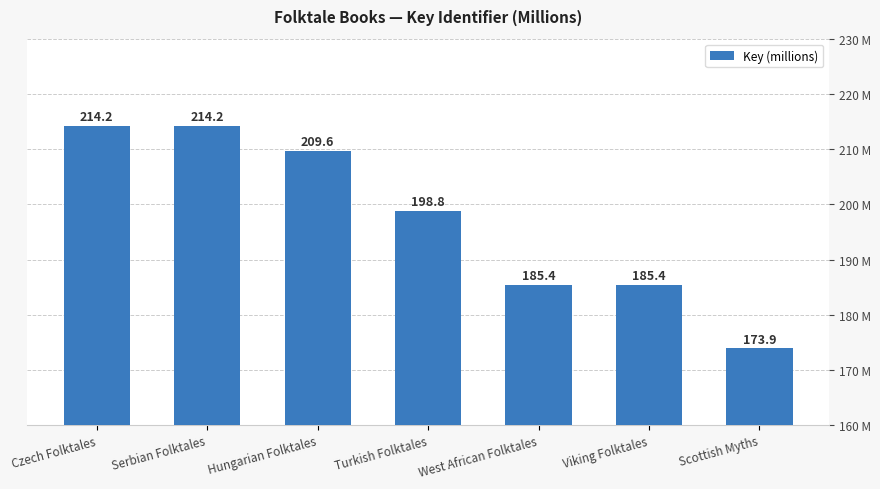

What is the ratio of the value at Viking Folktales to the value at Scottish Myths?

1.1